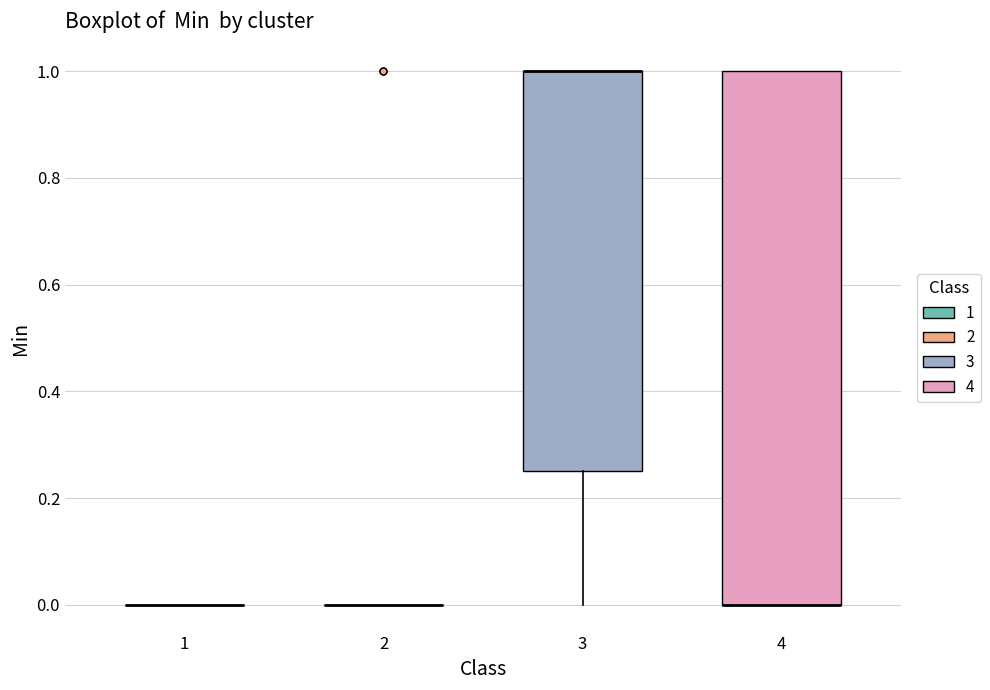

Which box is the tallest, from its lower edge to its upper edge?

4